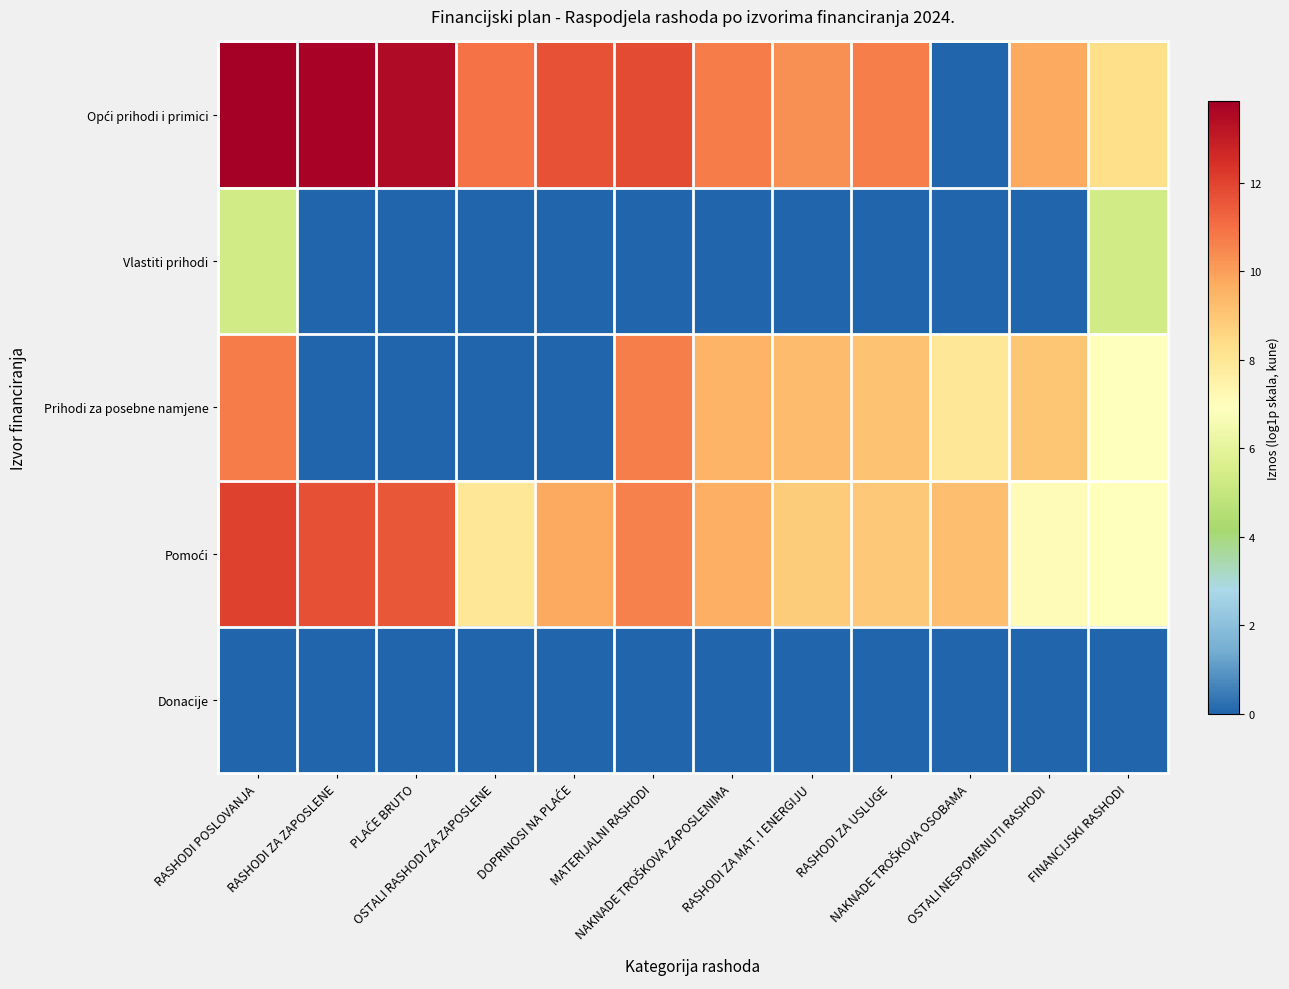

Which series changed the most between RASHODI ZA ZAPOSLENE and PLAĆE BRUTO?

Opći prihodi i primici